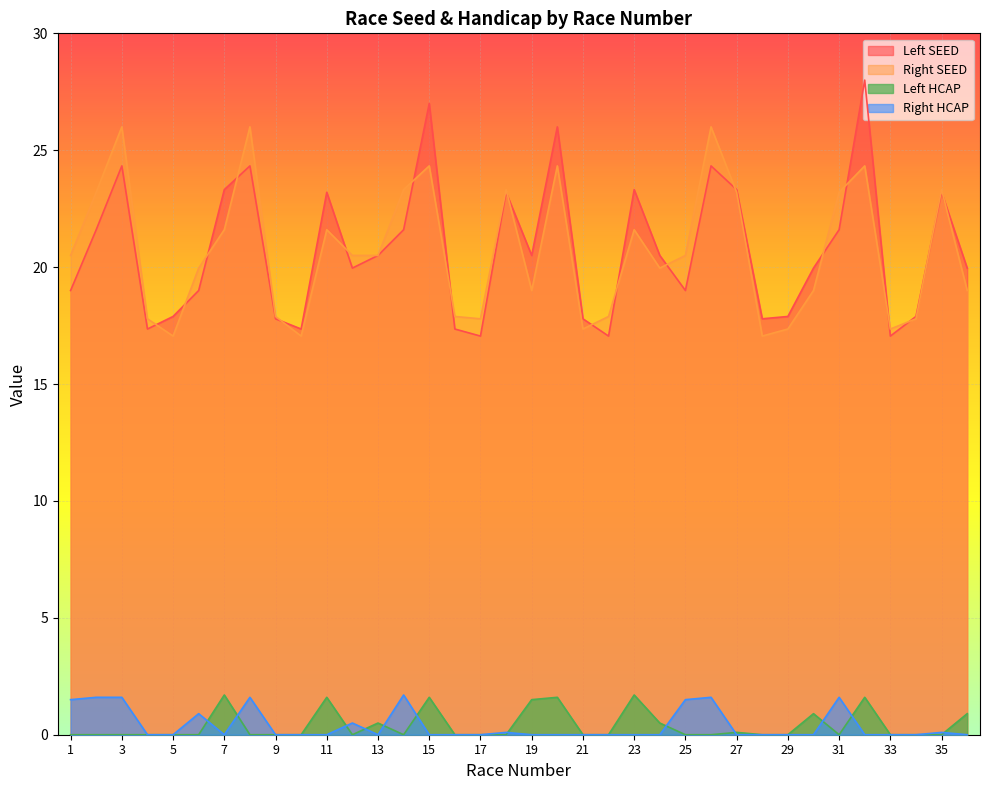

What is the difference between the maximum and second lowest values in the Right SEED series?

8.9